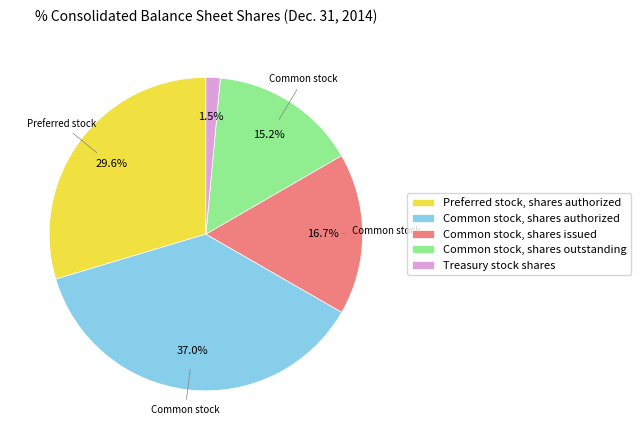

To the nearest percent, what percentage of the pie is Common stock, shares outstanding?

15%